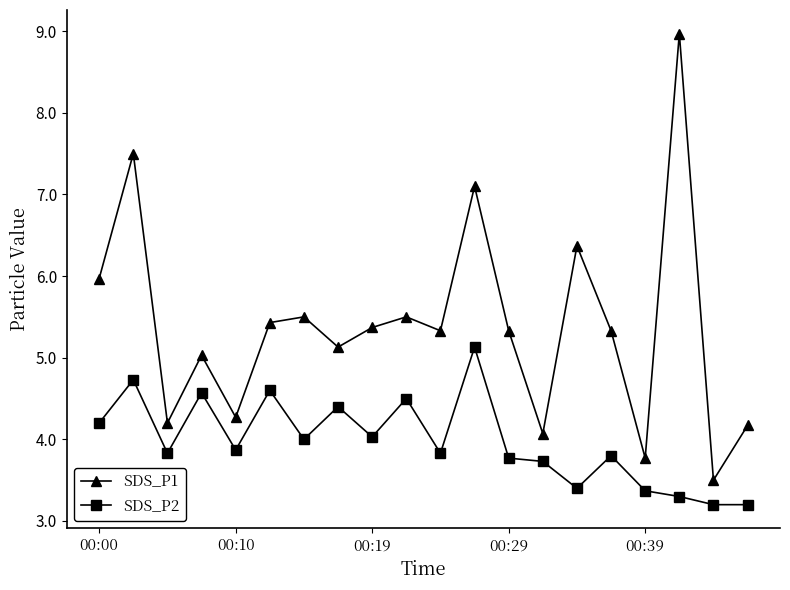

True or false: SDS_P2 and SDS_P1 cross at least once.

False